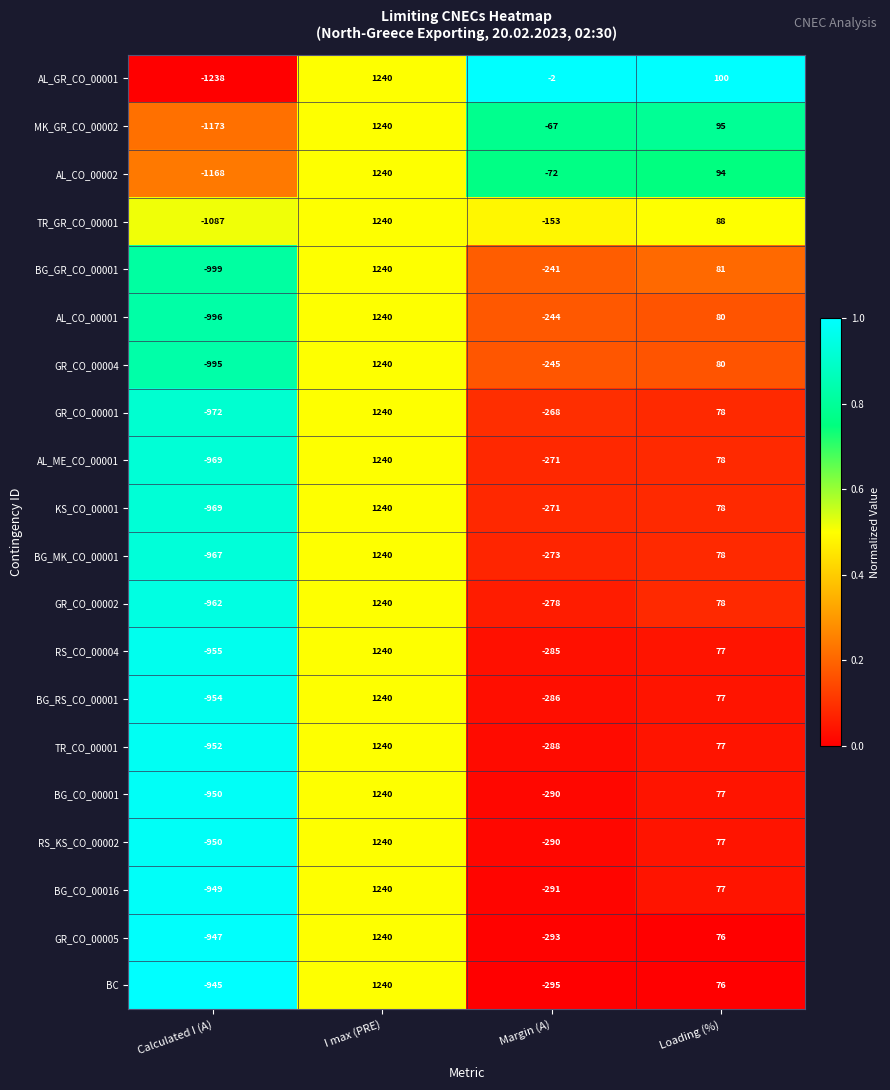

Which series has the widest spread of values?

AL_GR_CO_00001